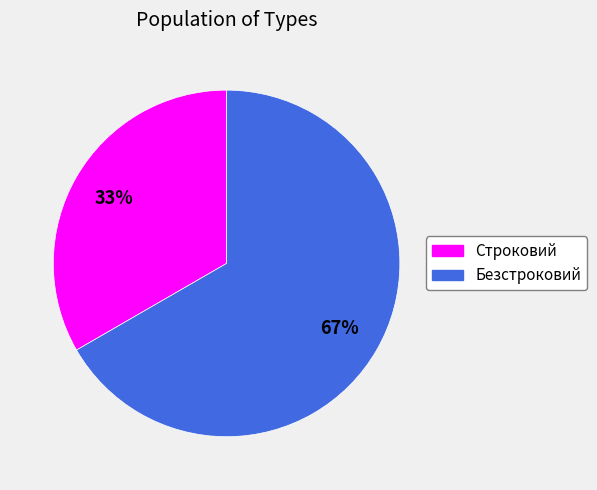

Is it true that Безстроковий is 73% of the pie?

False